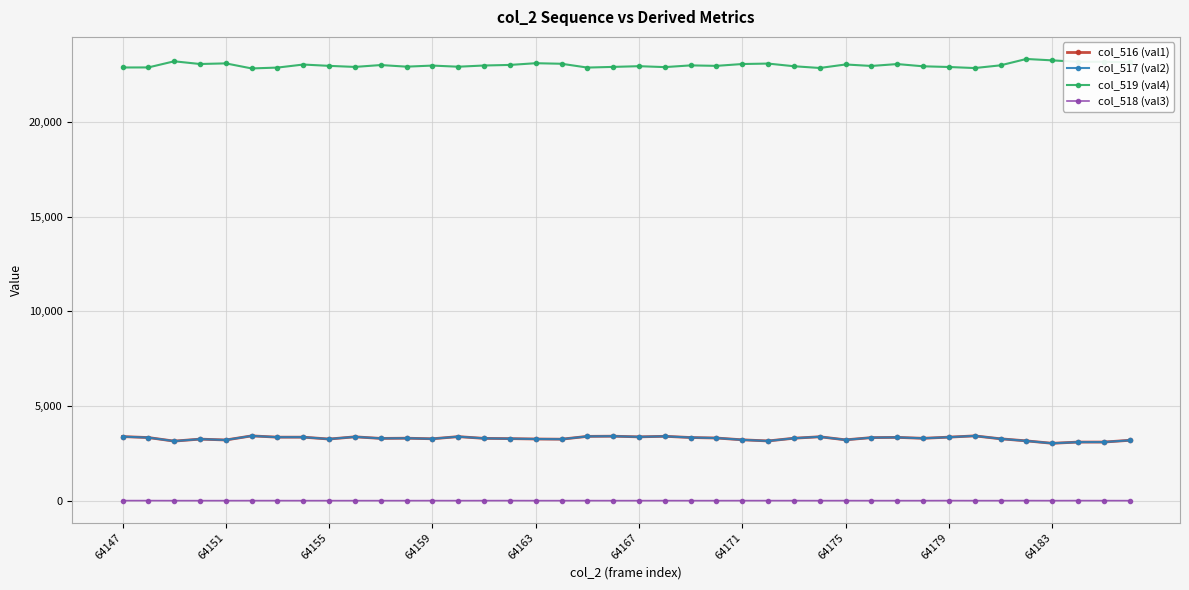

What is the lowest value of the col_519 (val4) series?

22842